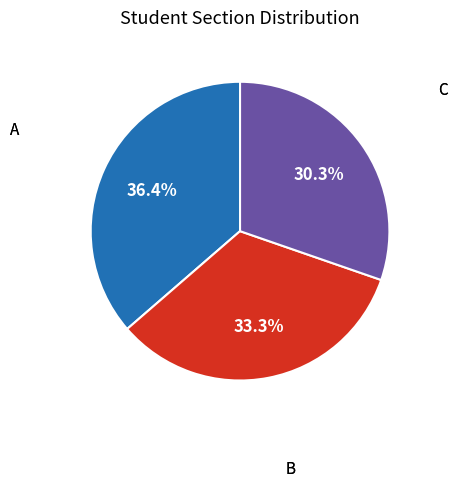

Count the number of slices in the pie.

3